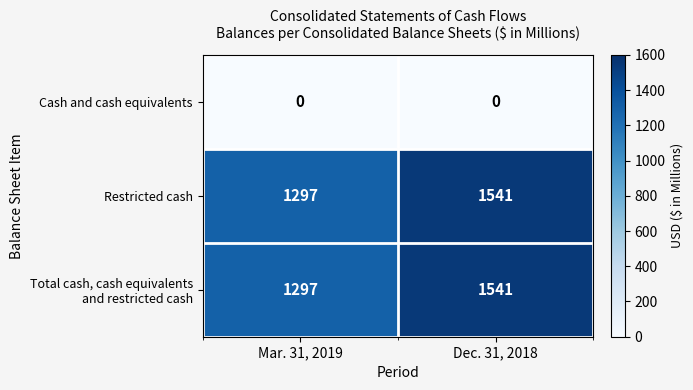

What is the spread (max minus min) of values at Mar. 31, 2019?

1297